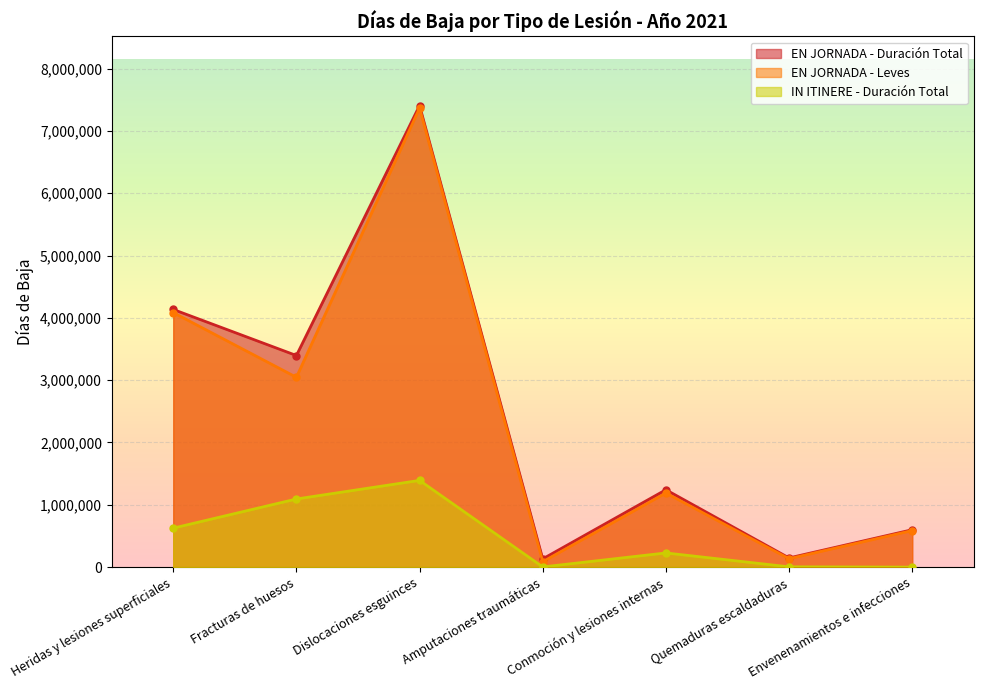

Is it true that EN JORNADA - Leves equals 13056873 at Dislocaciones esguinces?

False